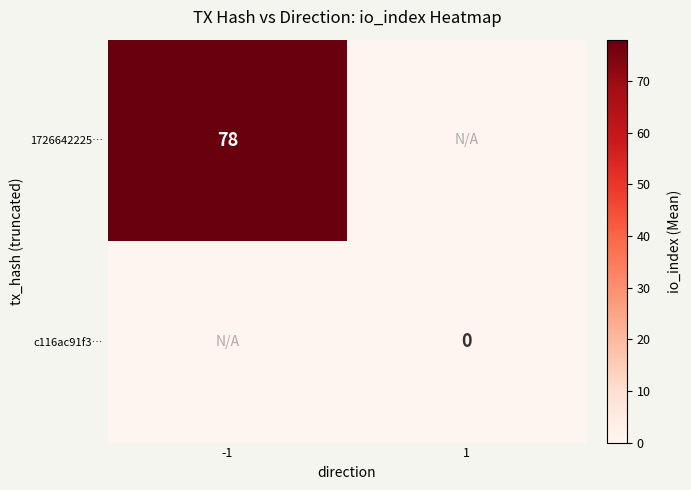

Is it true that 1726642225… equals 139 at -1?

False